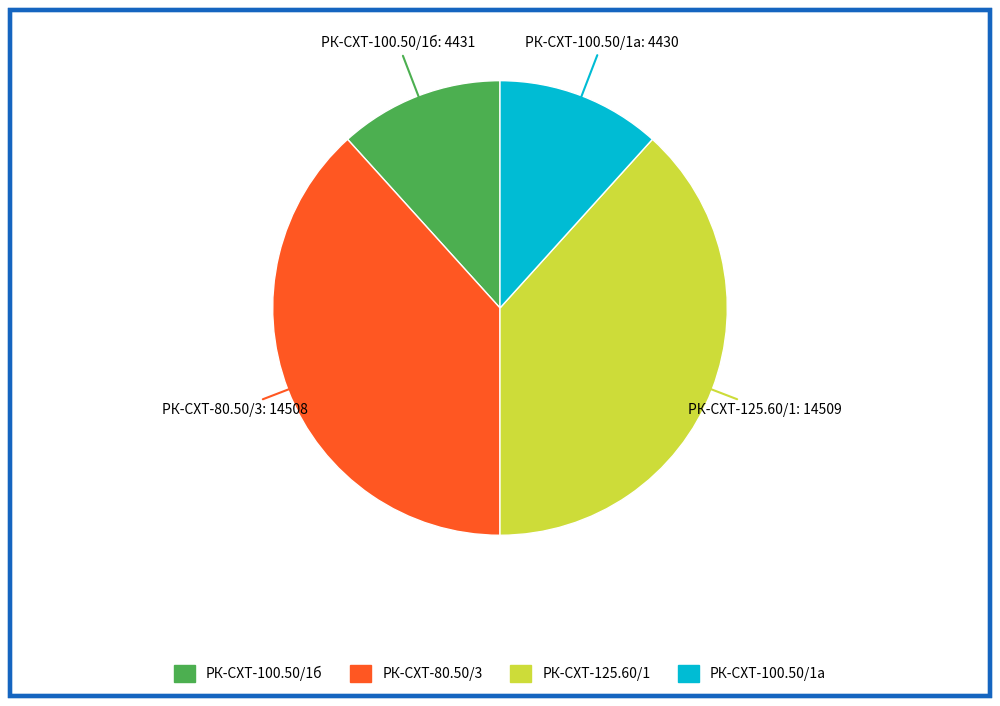

Is there a majority slice in this chart?

No